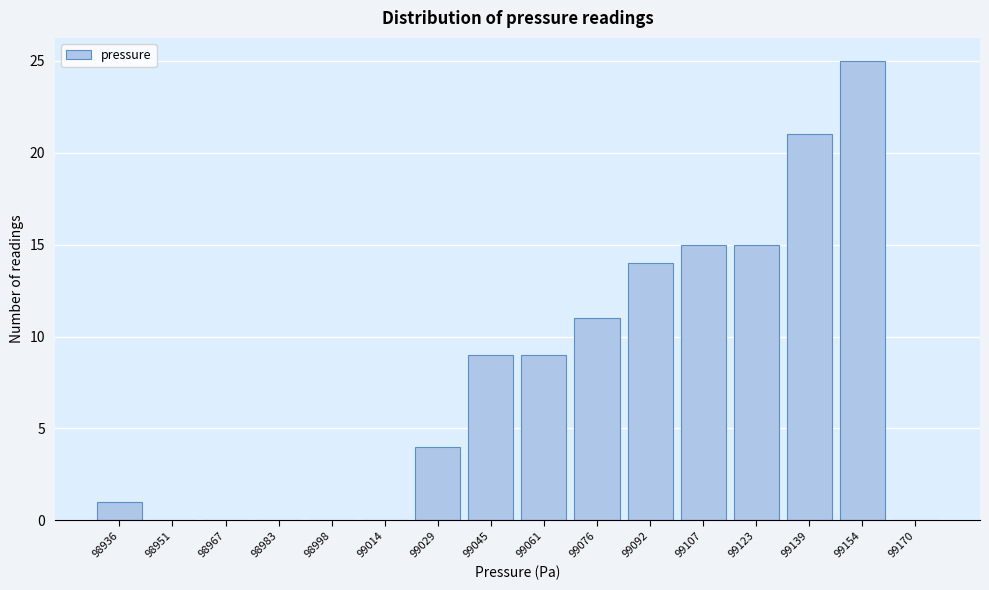

Reading left to right, transcribe all the data shown in this chart.

98936=1	98951=0	98967=0	98983=0	98998=0	99014=0	99029=4	99045=9	99061=9	99076=11	99092=14	99107=15	99123=15	99139=21	99154=25	99170=0